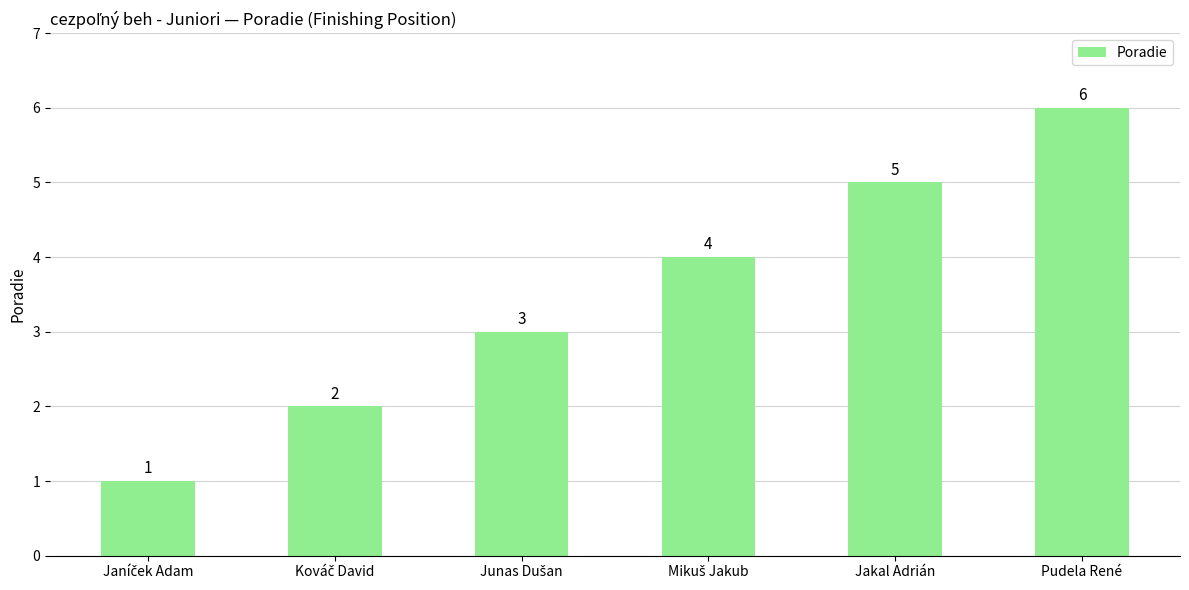

The value at Pudela René is 6. True or false?

True